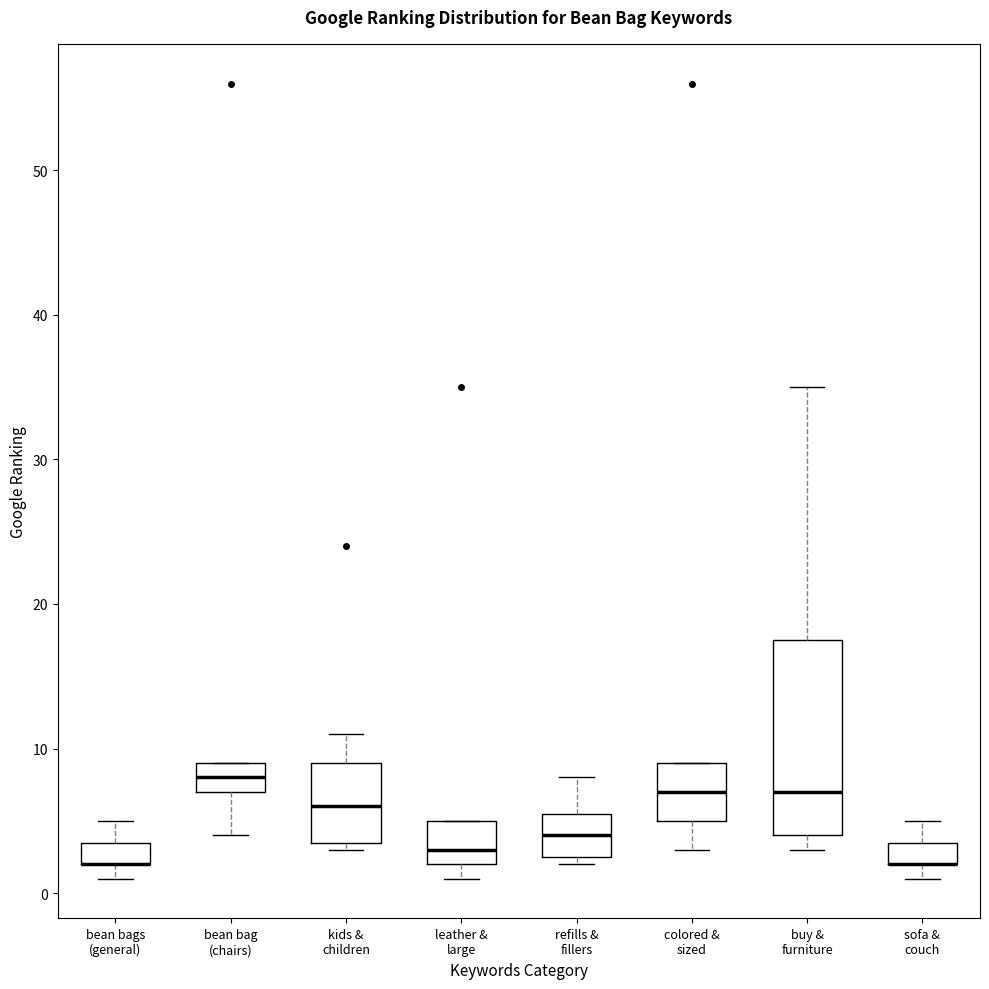

Reading left to right, read every box against the y-axis: the position of its median line, the range the box covers, and the ends of its whiskers. The values are not printed on the chart, so give them approximately, as read against the axis.

bean bags (general): median 2 (drawn on the box's lower edge), box 2 to 4, whiskers 1 to 5
bean bag (chairs): median 8, box 7 to 9, whiskers 4 to 9
kids & children: median 6, box 4 to 9, whiskers 3 to 11
leather & large: median 3, box 2 to 5, whiskers 1 to 5
refills & fillers: median 4, box 3 to 6, whiskers 2 to 8
colored & sized: median 7, box 5 to 9, whiskers 3 to 9
buy & furniture: median 7, box 4 to 18, whiskers 3 to 35
sofa & couch: median 2 (drawn on the box's lower edge), box 2 to 4, whiskers 1 to 5